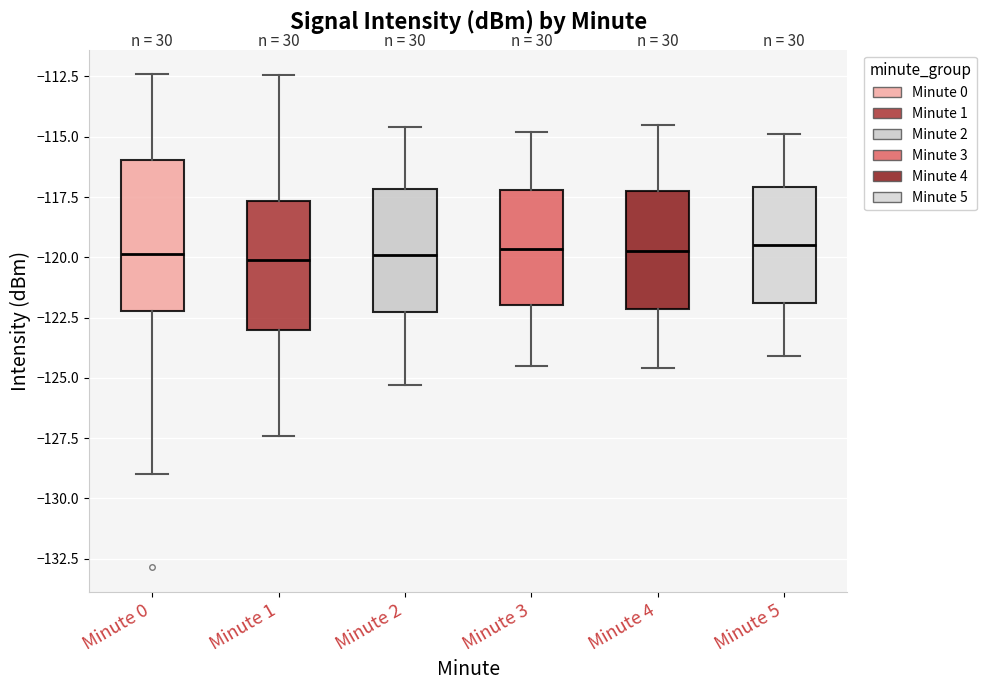

Comparing the boxes themselves (not the whiskers), which one is the tallest?

Minute 0